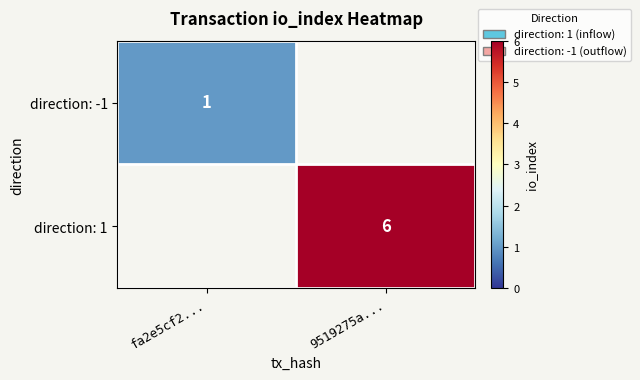

What is the greatest value displayed?

6.0